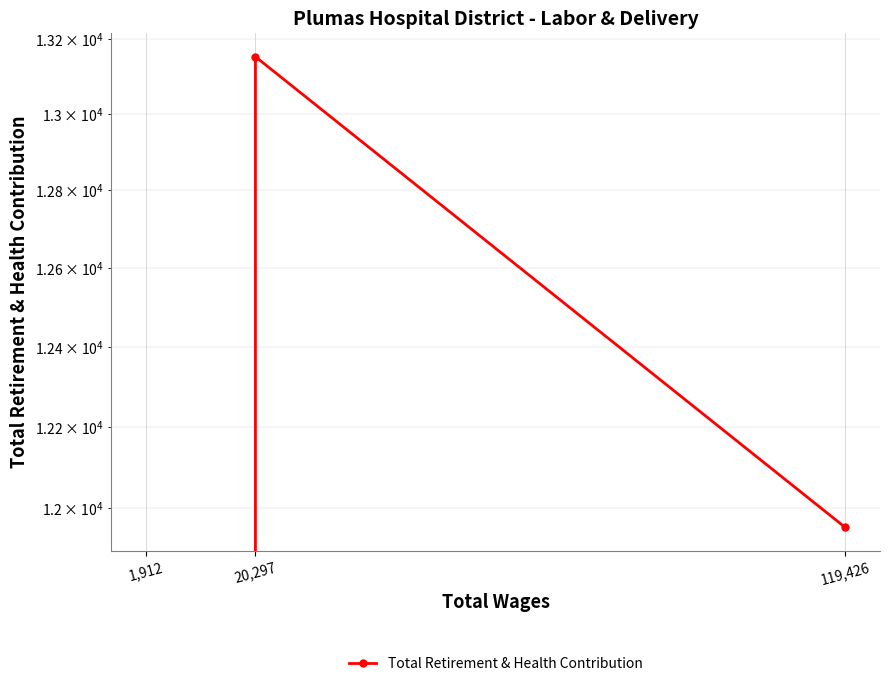

What is the difference between the maximum and second lowest values?

1198